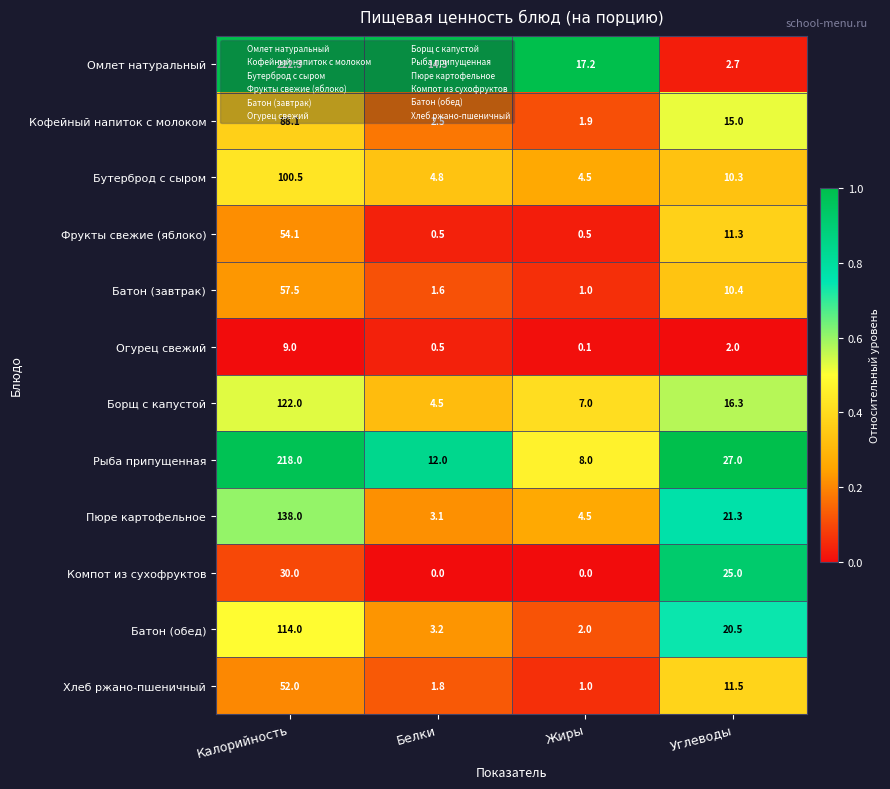

What is the difference between the second highest and minimum values in the Пюре картофельное series?

18.2